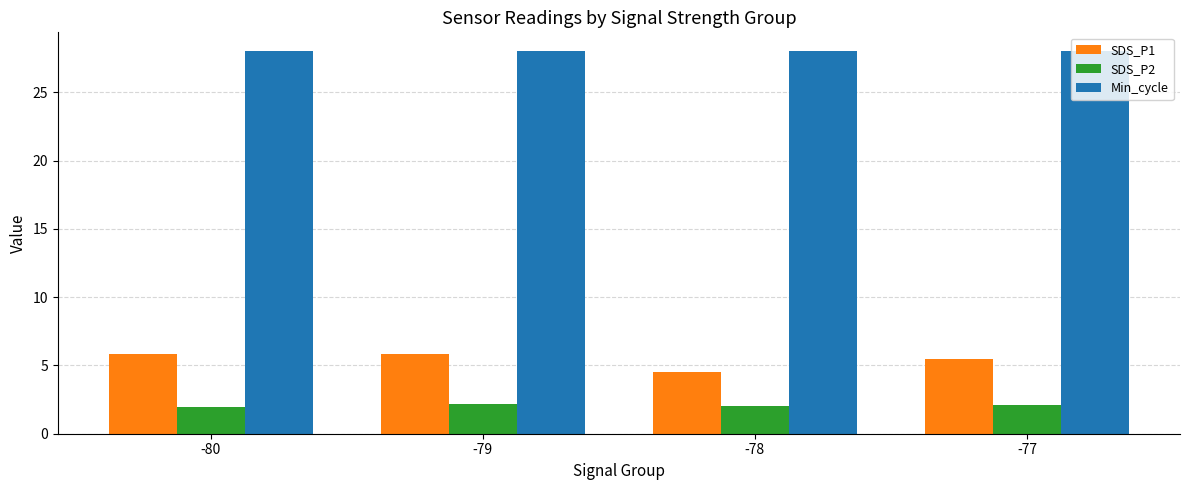

How many bars are there in each group?

3